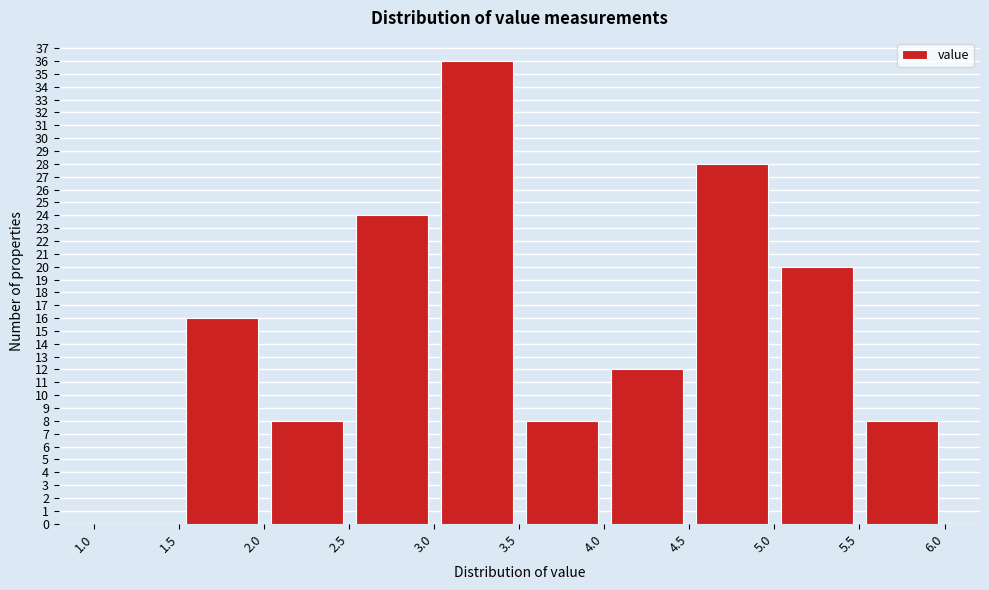

Reading left to right, list every bar in this chart as the range it spans on the x-axis followed by its height. The values are not printed on the chart, so give them approximately, as read against the axis.

1.0 to 1.5: 0
1.5 to 2.0: 16
2.0 to 2.5: 8
2.5 to 3.0: 24
3.0 to 3.5: 36
3.5 to 4.0: 8
4.0 to 4.5: 12
4.5 to 5.0: 28
5.0 to 5.5: 20
5.5 to 6.0: 8